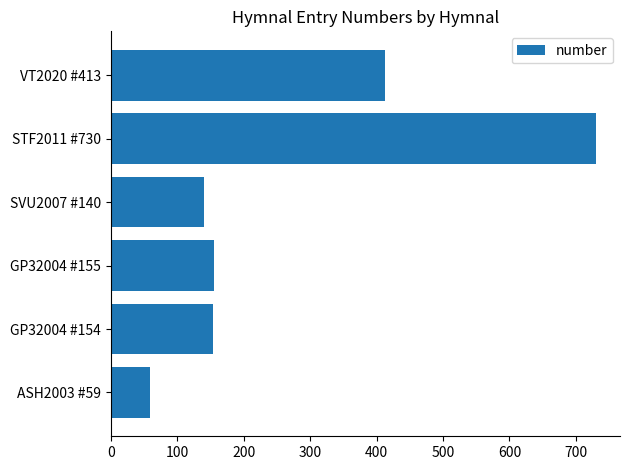

What is the difference between the maximum and second lowest values?

590